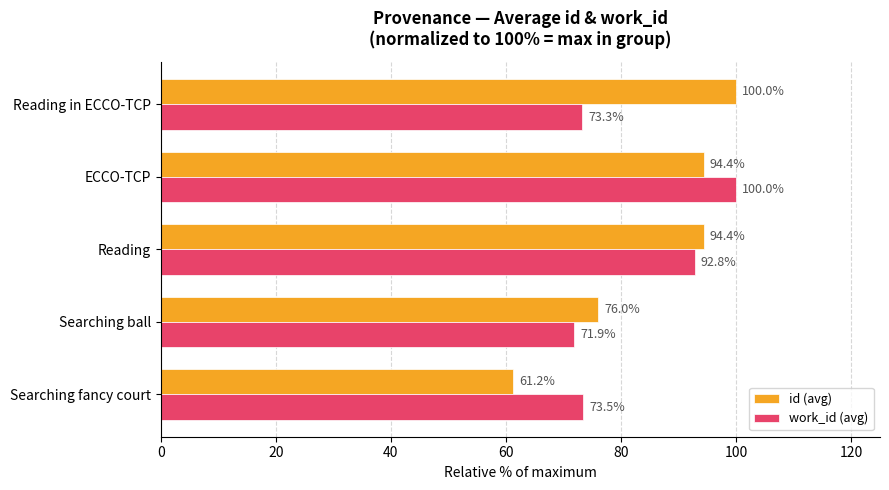

Count the number of categories in the chart.

5